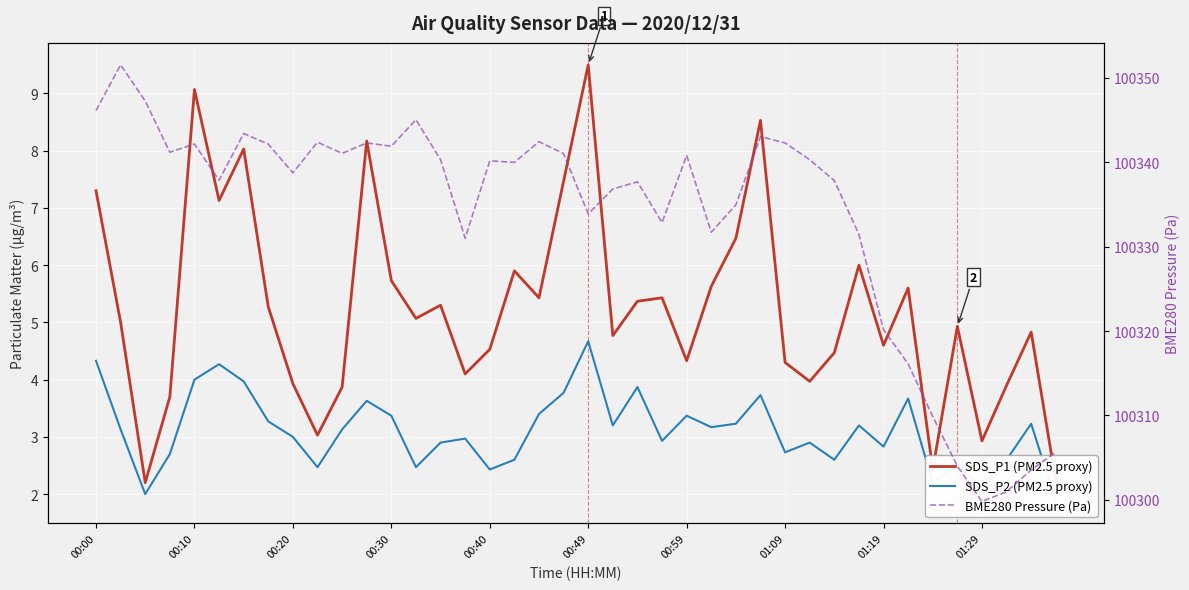

What is the approximate value of BME280 Pressure (Pa) at 29?

100340.3